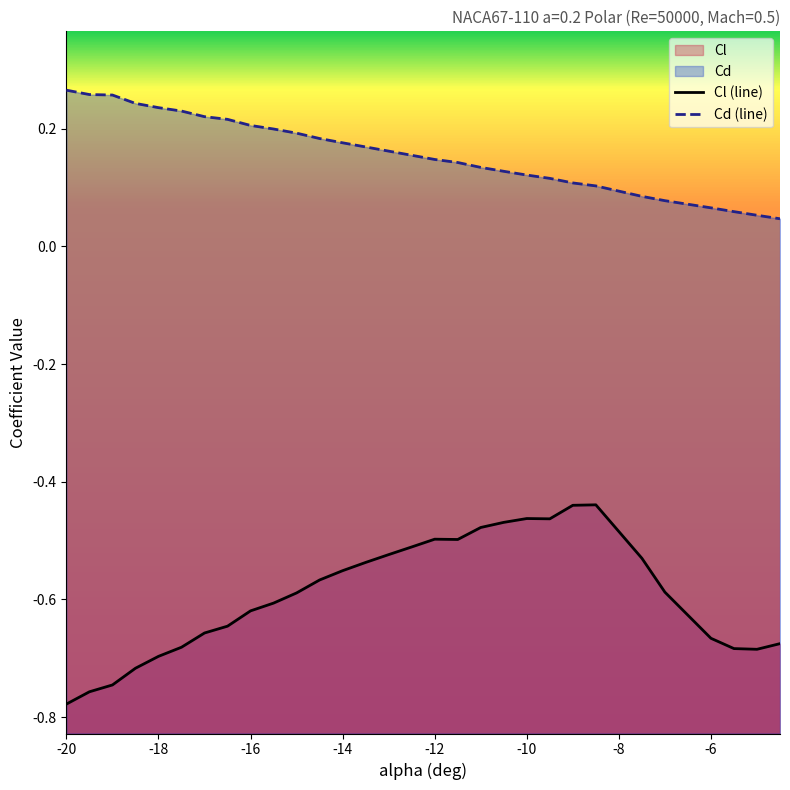

How many data points does each series have?

30